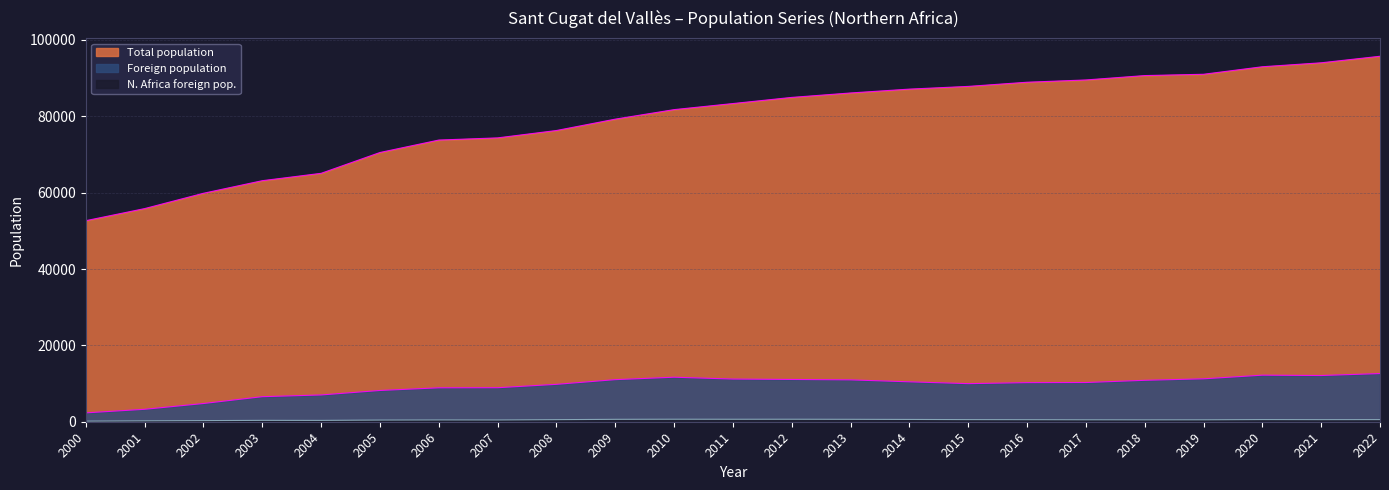

What is the difference between the maximum and minimum values in the N. Africa foreign pop. series?

496